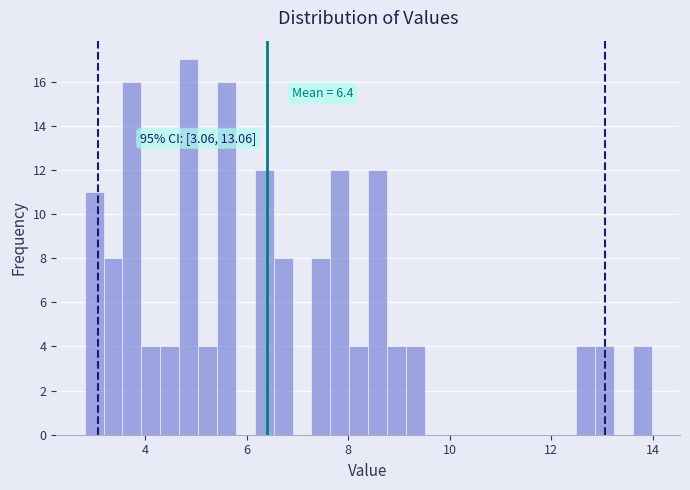

Read against the x-axis, roughly where is the centre of the tallest bar?

4.8